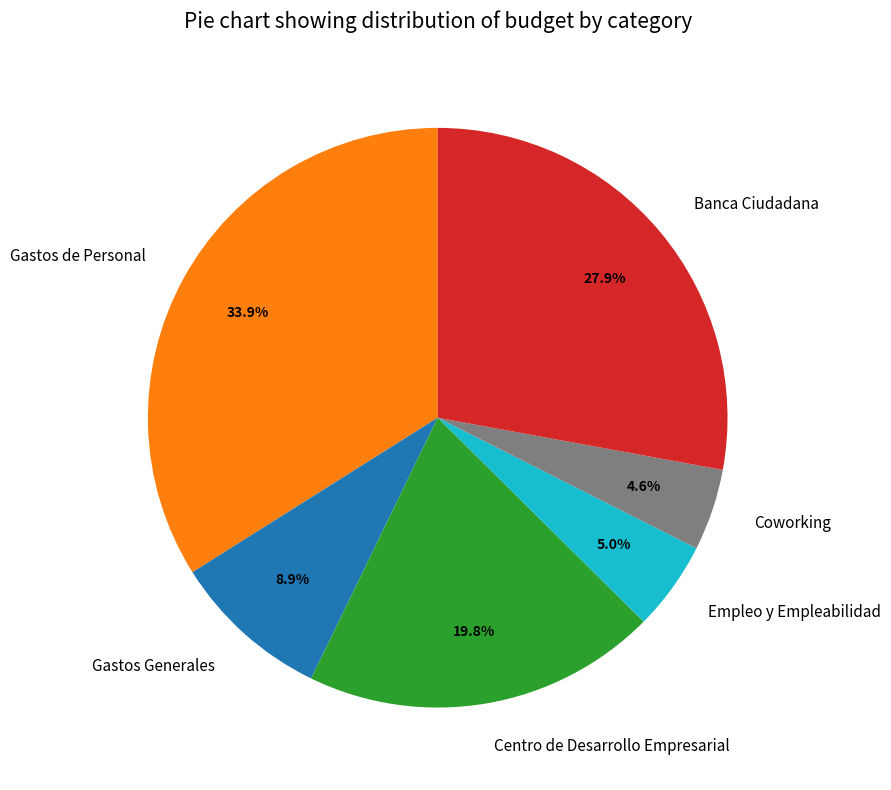

Does any single category account for the majority?

No